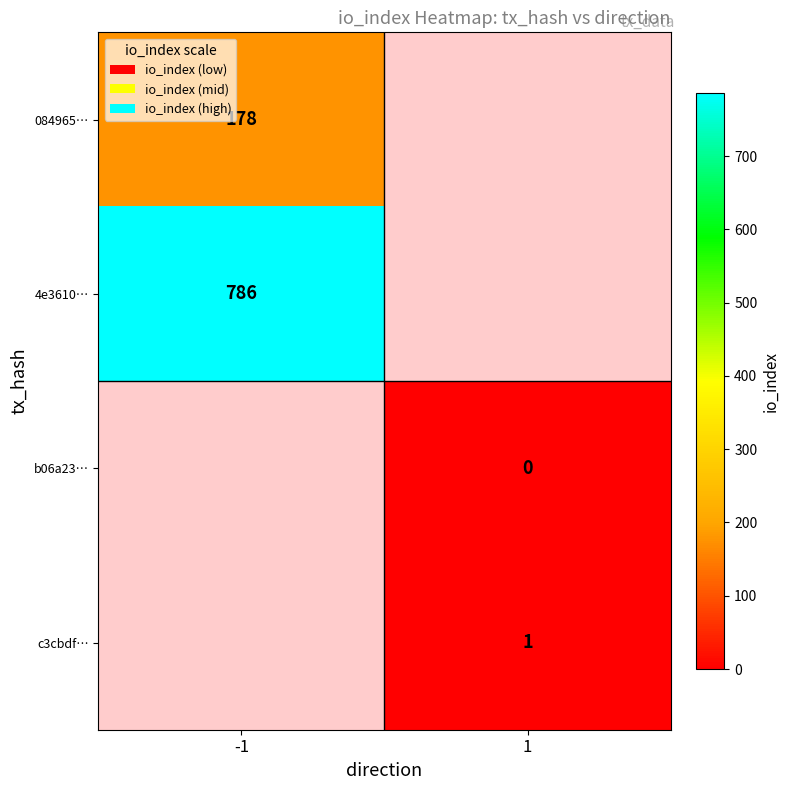

At how many categories does at least one series exceed 658?

1